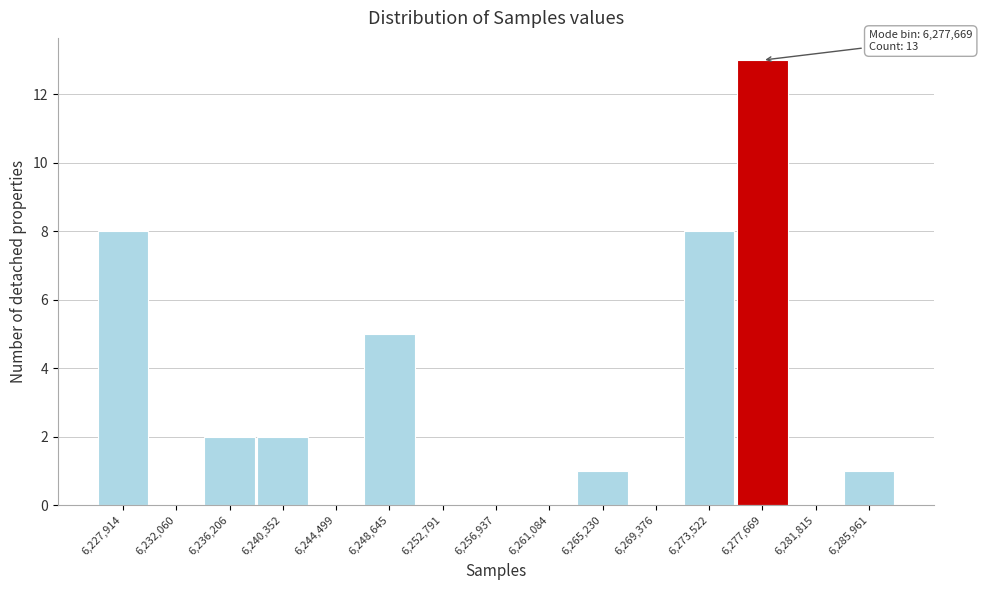

Reading right to left, extract all data points from this chart.

6,285,961=1	6,281,815=0	6,277,669=13	6,273,522=8	6,269,376=0	6,265,230=1	6,261,084=0	6,256,937=0	6,252,791=0	6,248,645=5	6,244,499=0	6,240,352=2	6,236,206=2	6,232,060=0	6,227,914=8